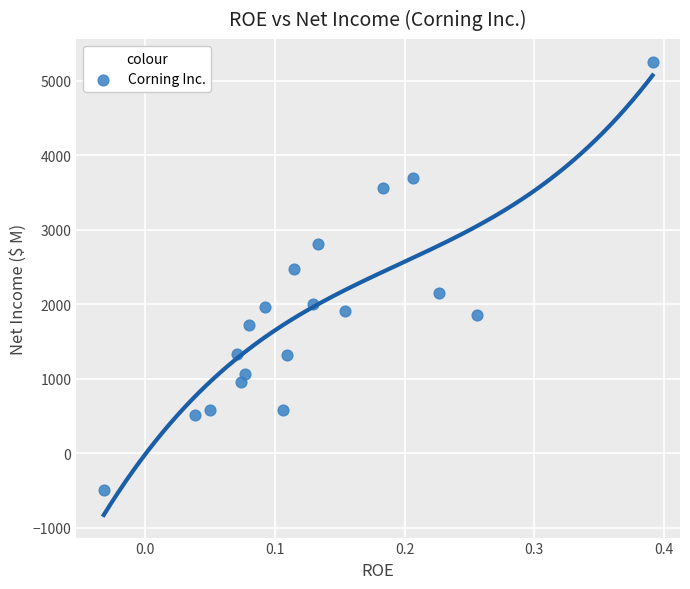

What is the range of Y values (max minus min)?

5754